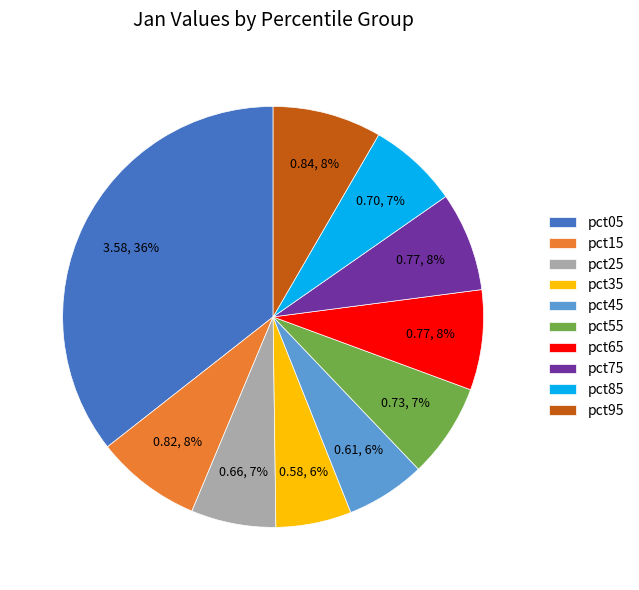

Is there a majority slice in this chart?

No